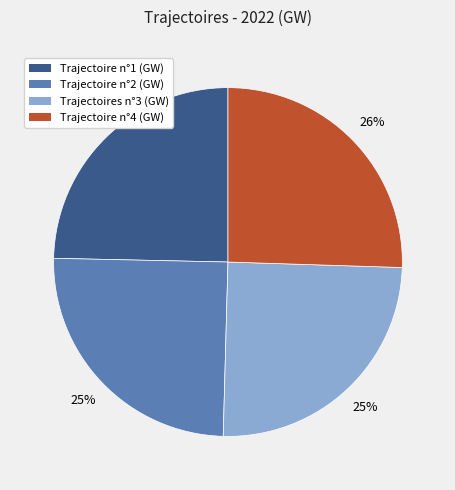

How many segments does this pie chart have?

4